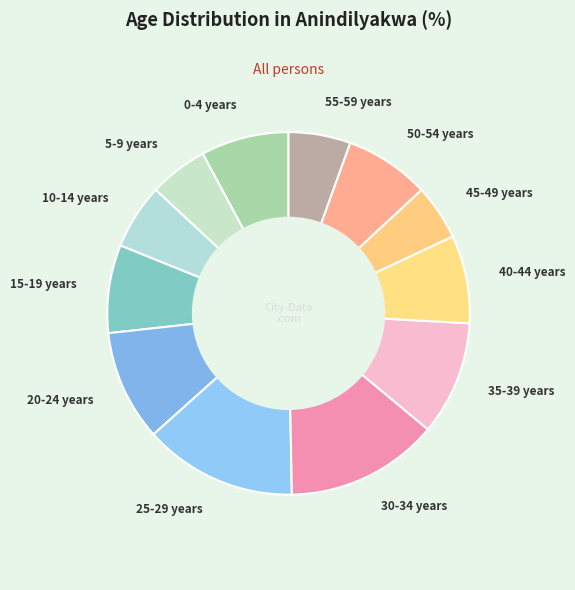

Is the sum of 15-19 years and 20-24 years greater than half?

No